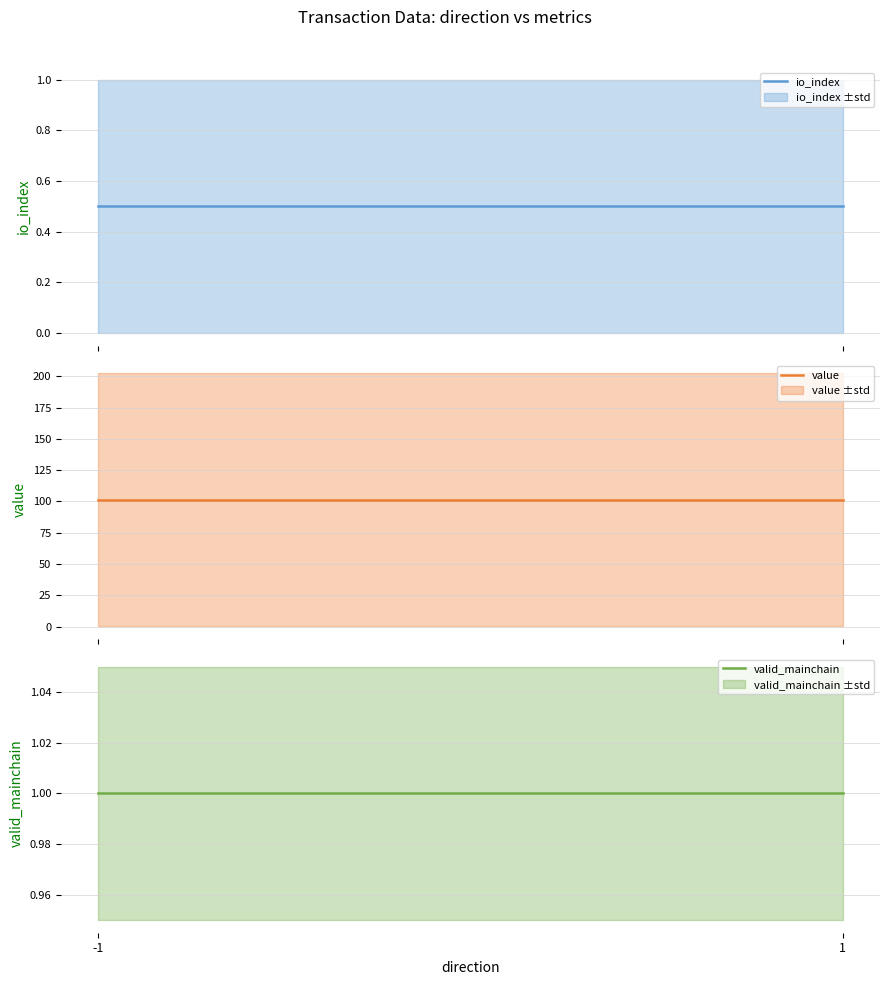

List the series in order of their peak value, lowest first.

io_index, valid_mainchain, value